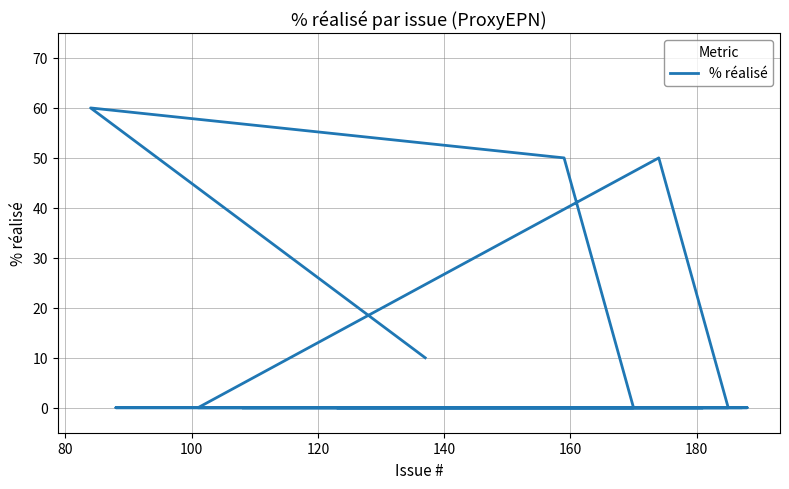

What is the difference between the maximum and second lowest values?

60